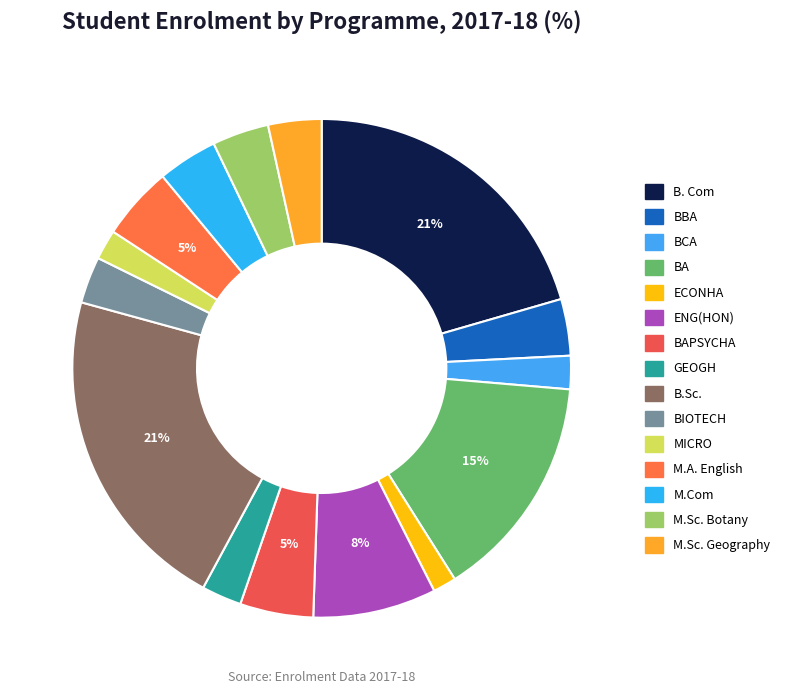

How many slices are in this pie chart?

15